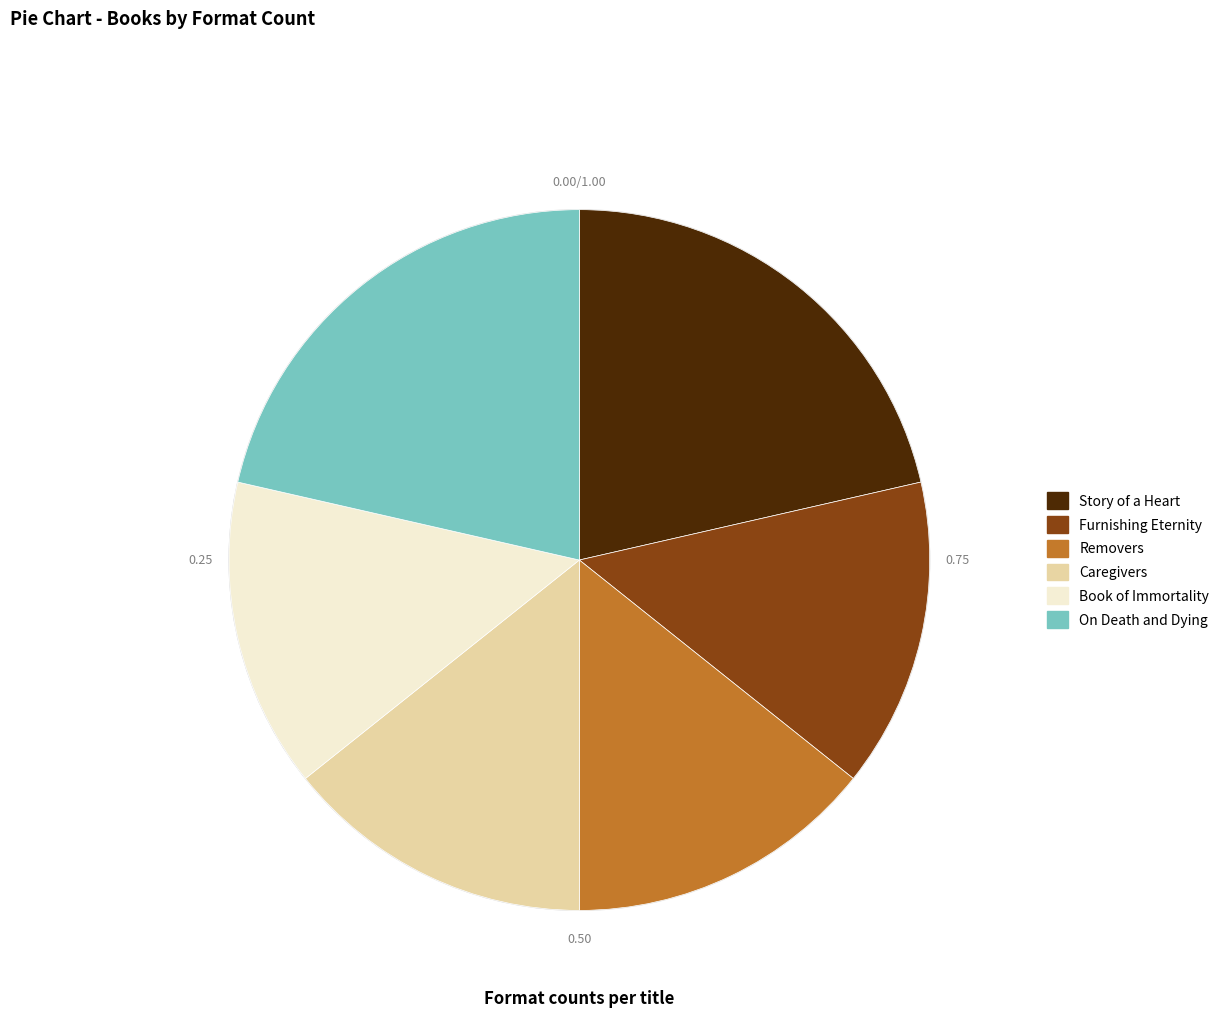

What is the ratio of the value at Story of a Heart to the value at Caregivers?

1.5